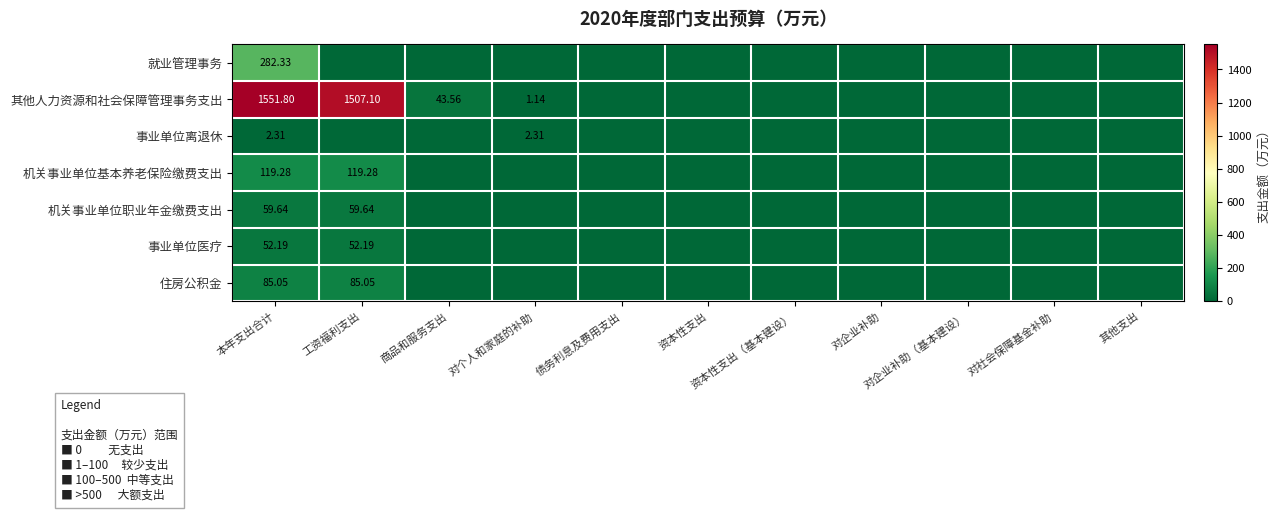

How many distinct data groups are displayed?

7